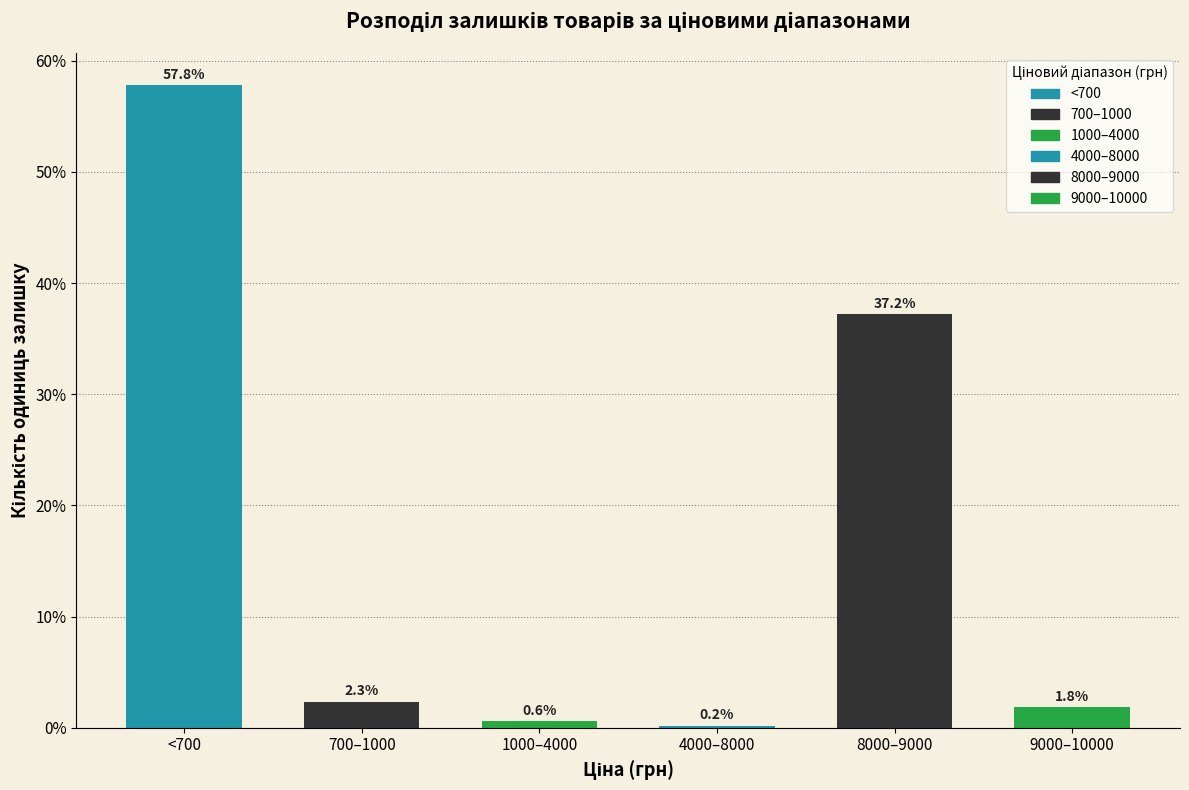

Reading left to right, transcribe all the data shown in this chart.

<700=57.8	700–1000=2.3	1000–4000=0.6	4000–8000=0.2	8000–9000=37.2	9000–10000=1.8